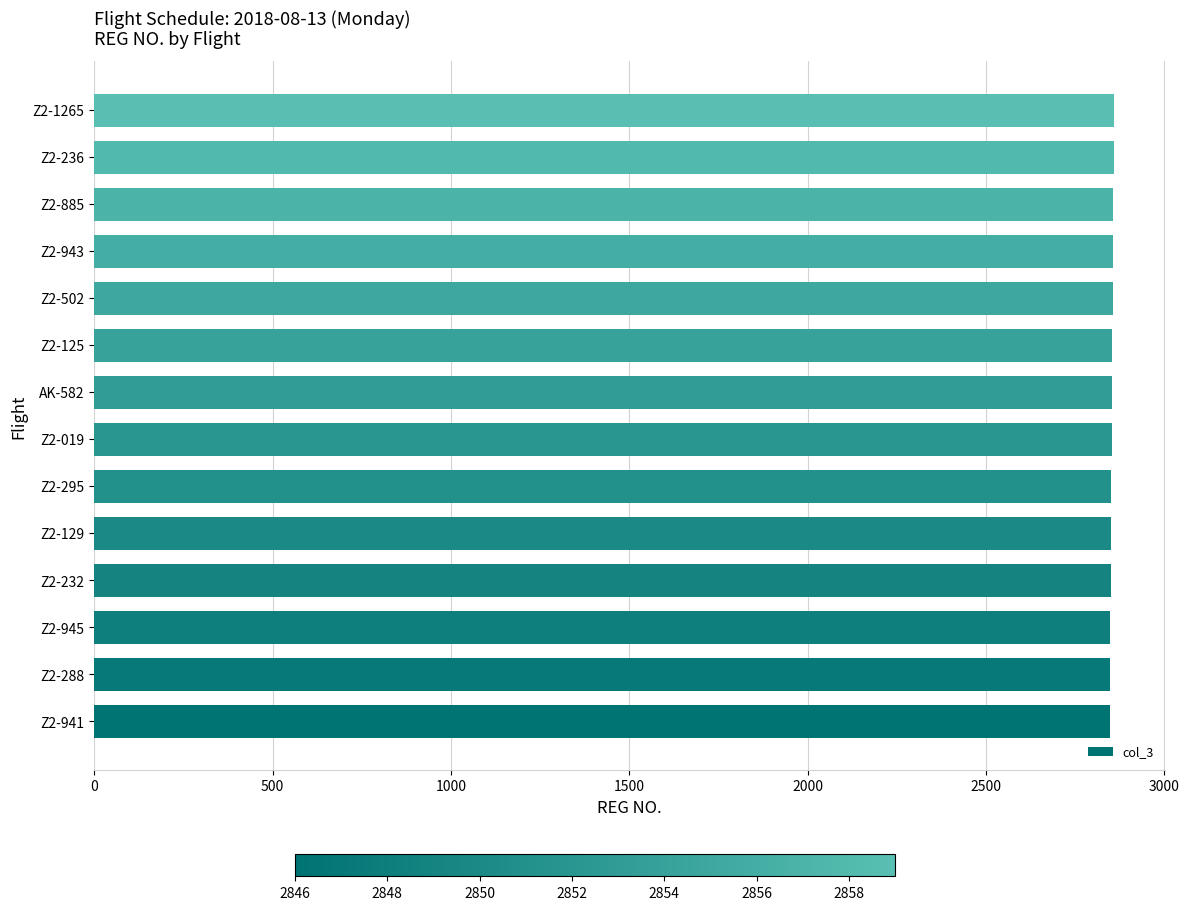

What is the maximum value shown in the chart?

2859